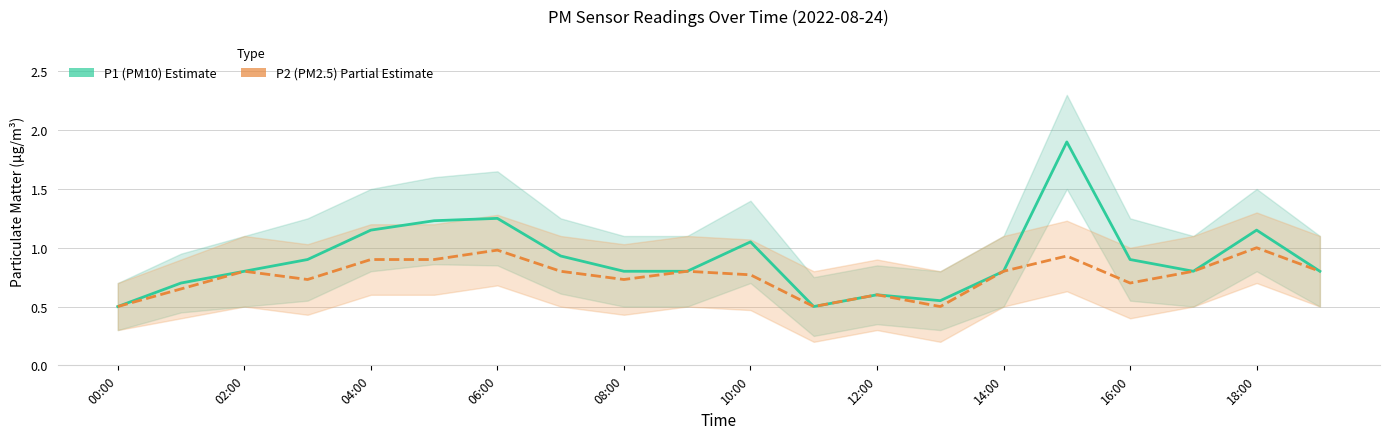

Between 15 and 06:00, which is larger?

15